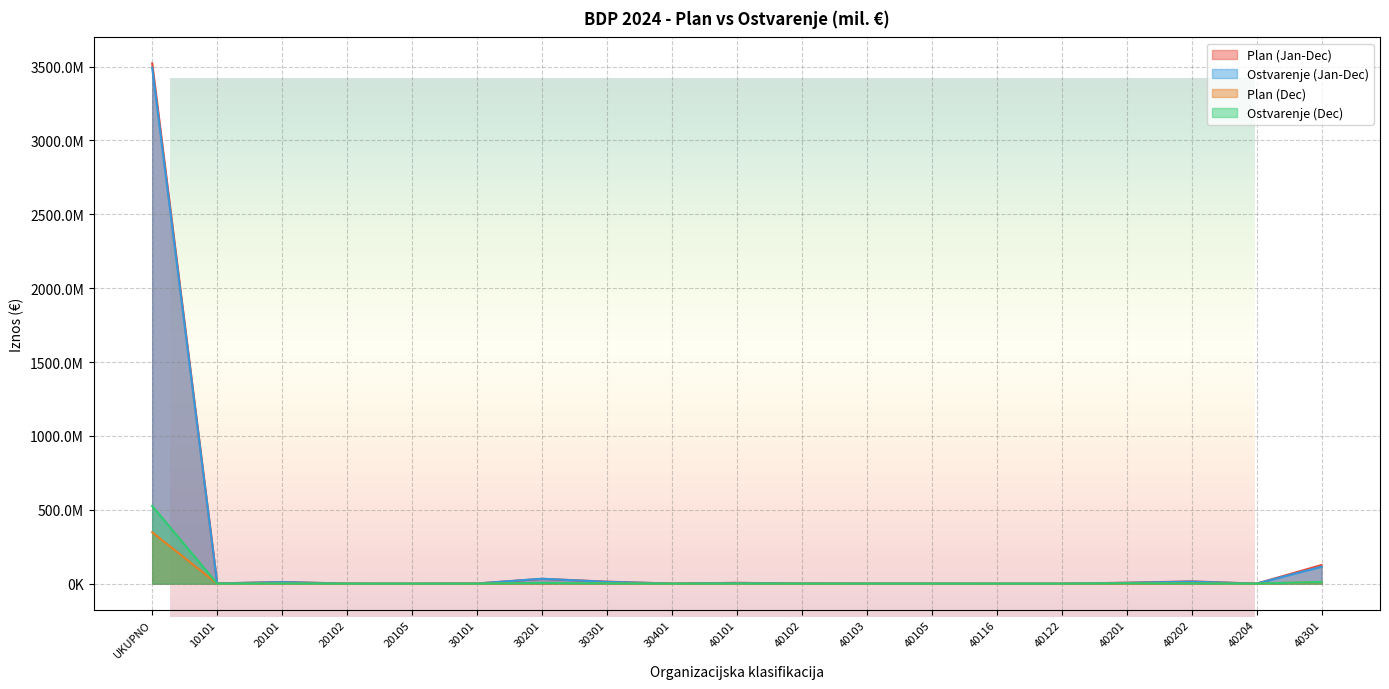

True or false: Plan (Jan-Dec) and Ostvarenje (Dec) intersect in this chart.

False